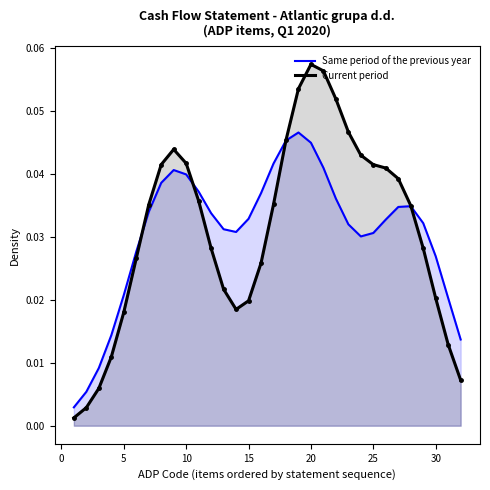

List the series in order of their peak value, highest first.

Current period, Same period of the previous year